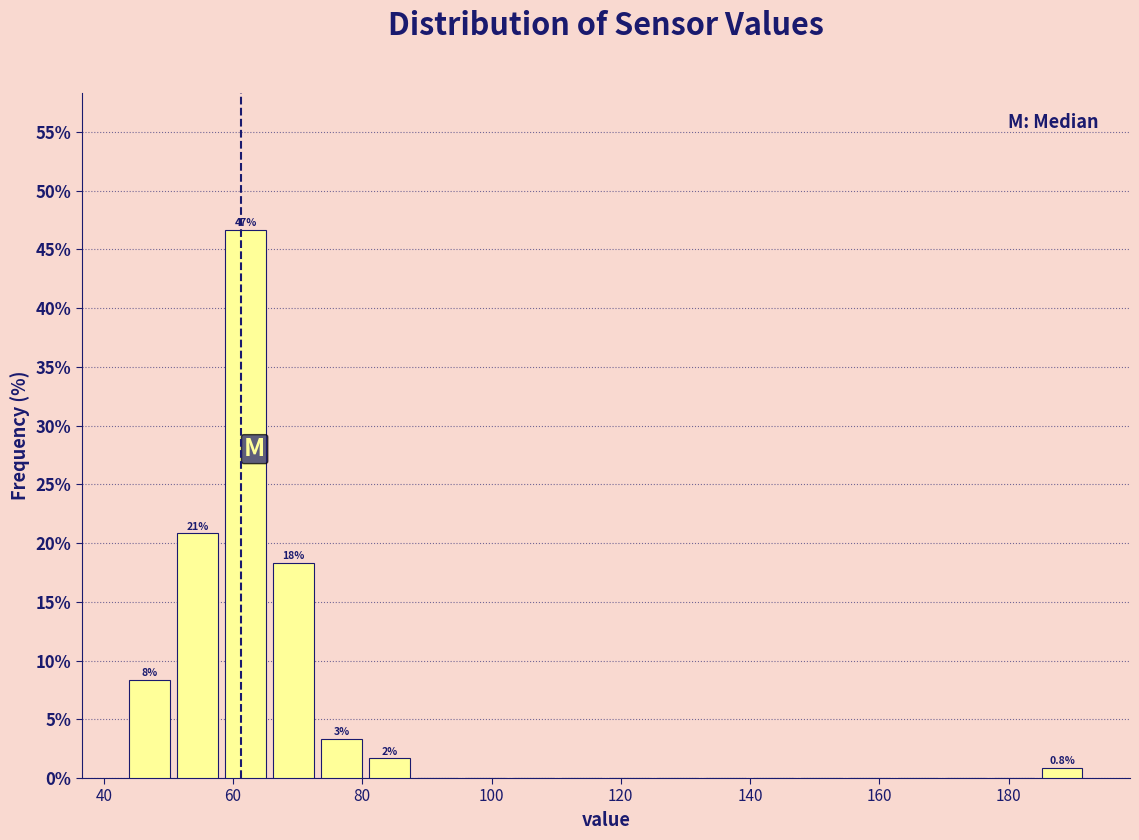

Around what value on the x-axis is the tallest bar? Give the approximate position of its centre, as read against the axis.

62